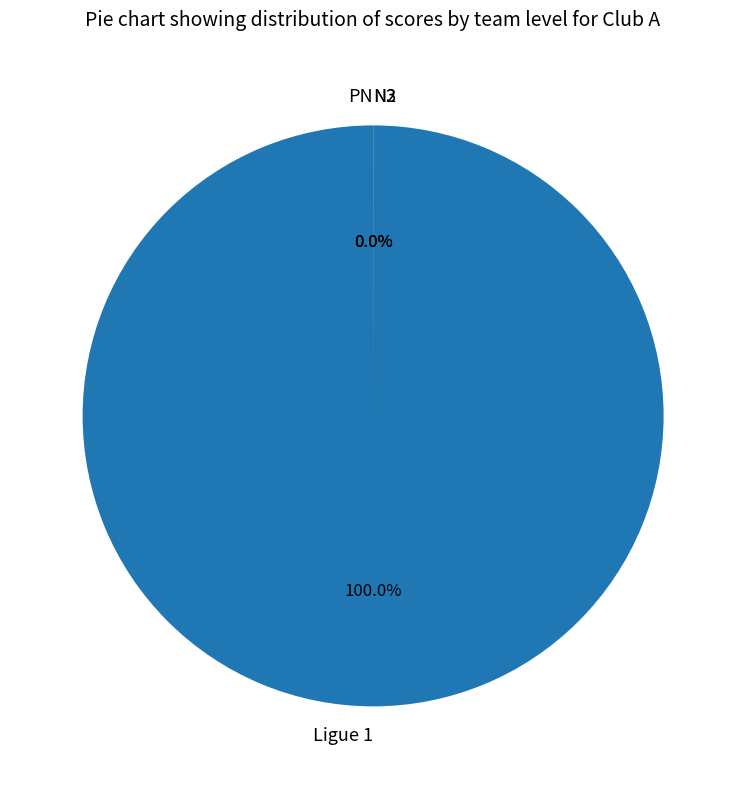

What is the total percentage of N2 and Ligue 1?

100.0%